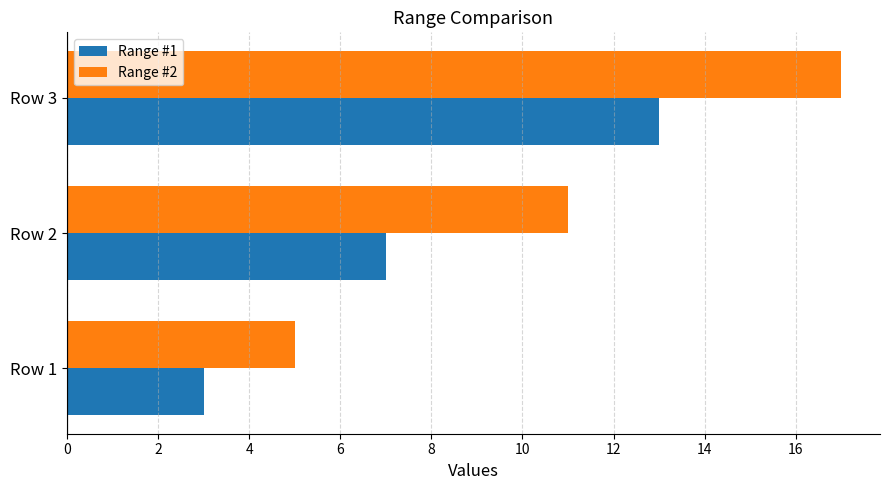

What is the sum of all Range #2 values?

33